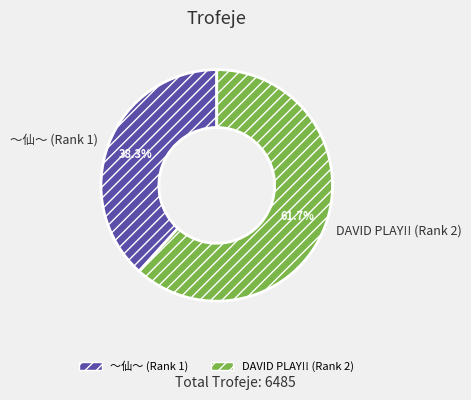

Do ～仙～ (Rank 1) and DAVID PLAY!! (Rank 2) together represent more than half of the pie?

Yes